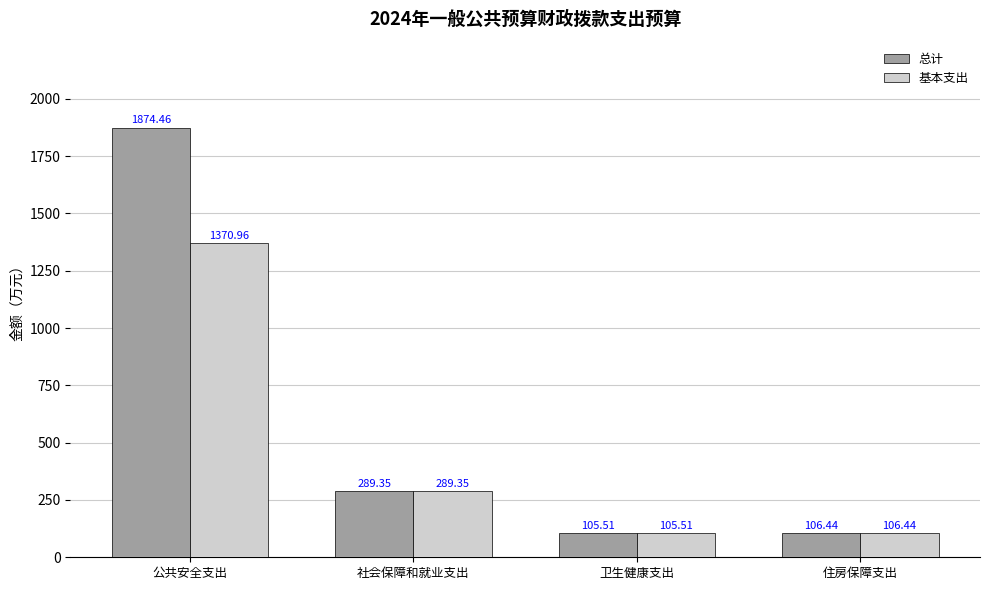

Rank the categories by 基本支出 value from highest to lowest.

公共安全支出, 社会保障和就业支出, 住房保障支出, 卫生健康支出